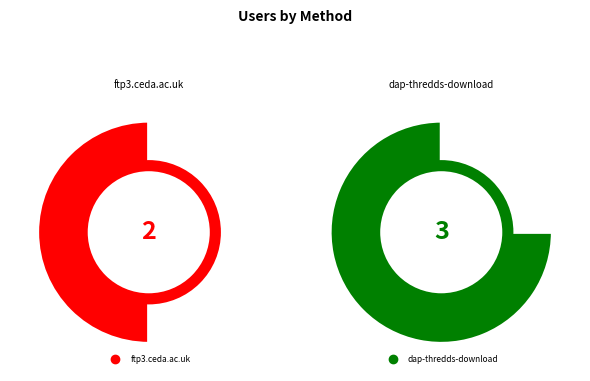

Which slice is the largest?

dap-thredds-download